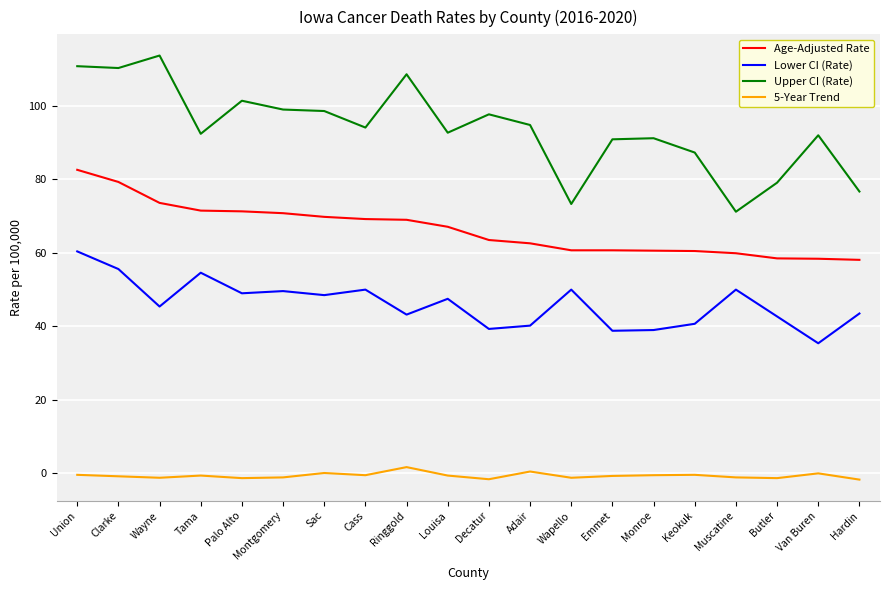

Between Palo Alto and Wapello, which series saw the biggest shift?

Upper CI (Rate)